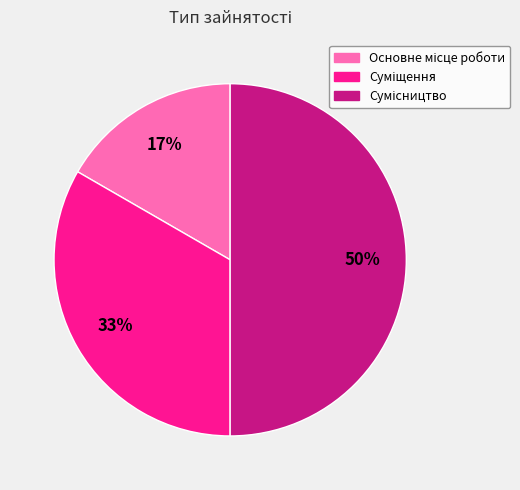

To the nearest percent, what is the difference between the largest and smallest slice percentages?

33%